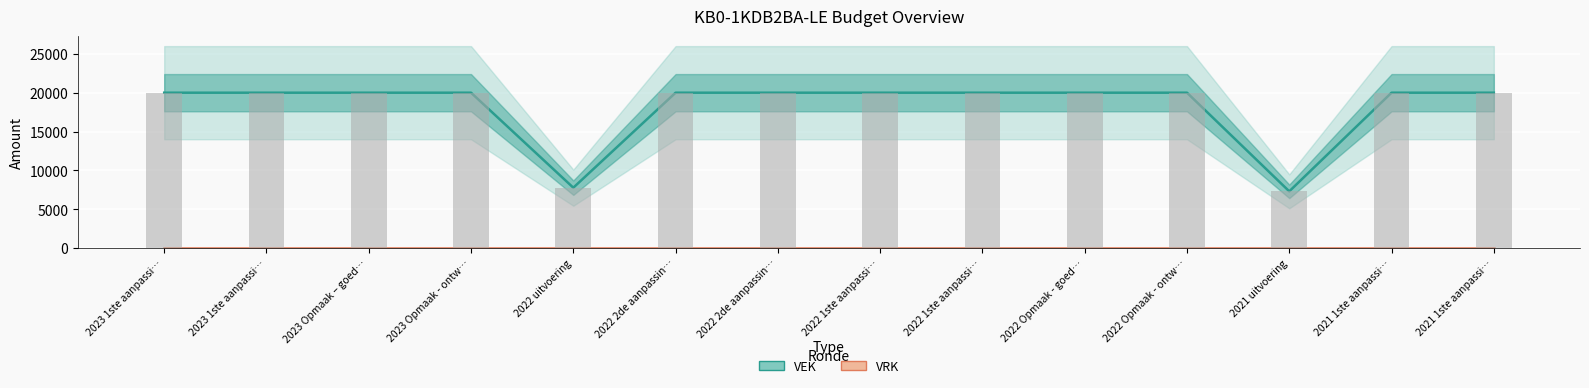

What is the maximum value shown in the chart?

20000